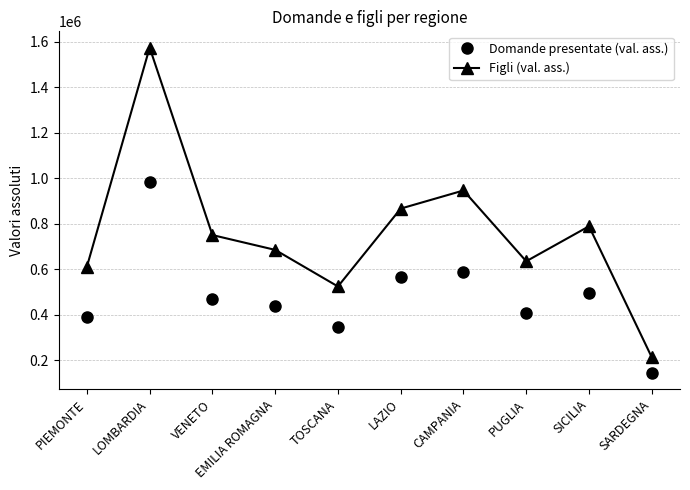

The Figli (val. ass.) series shows 519793 at LAZIO. True or false?

False